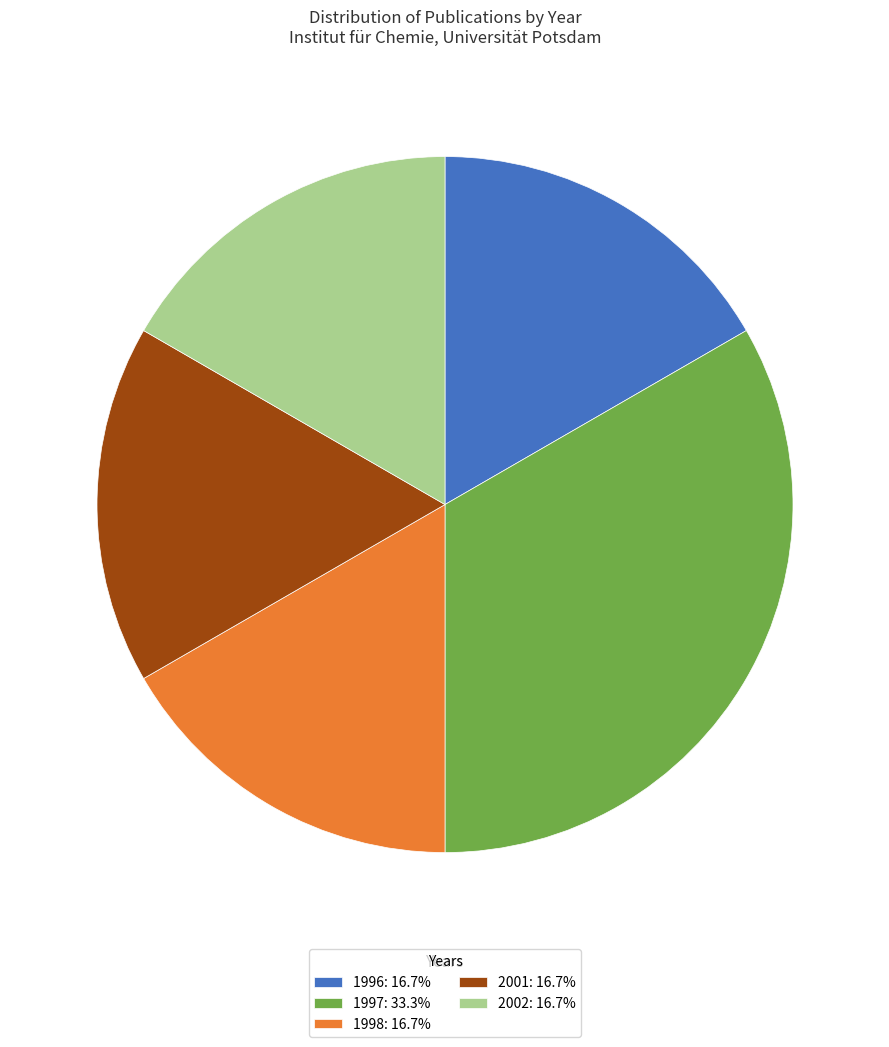

Do 2002: 16.7% and 1998: 16.7% together represent more than half of the pie?

No